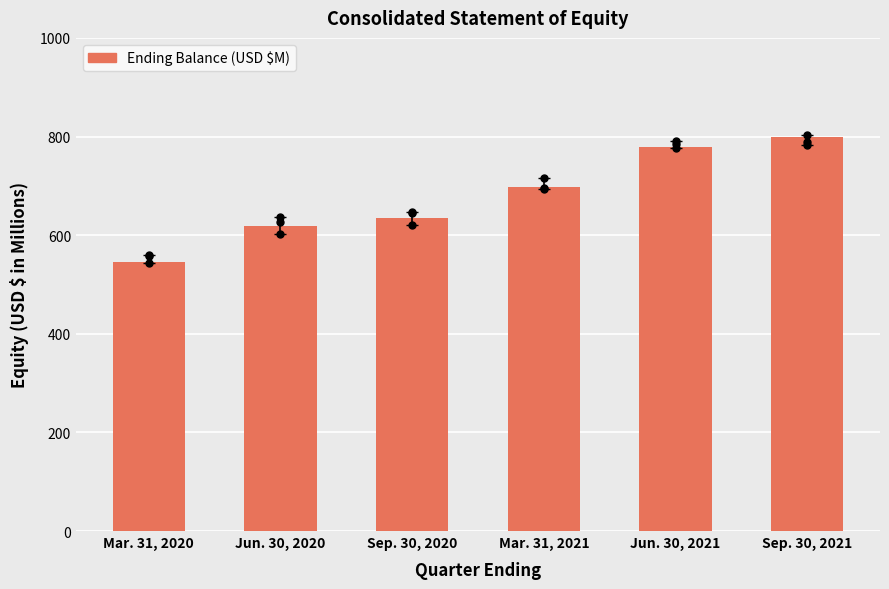

What is the change in value from Mar. 31, 2020 to Jun. 30, 2020?

+72